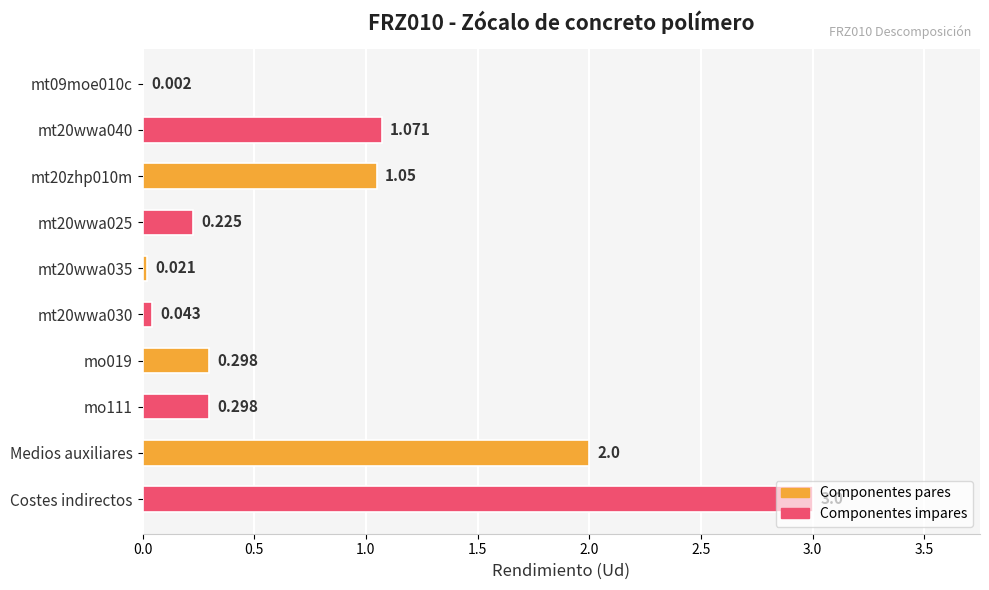

How many data points does each series have?

10